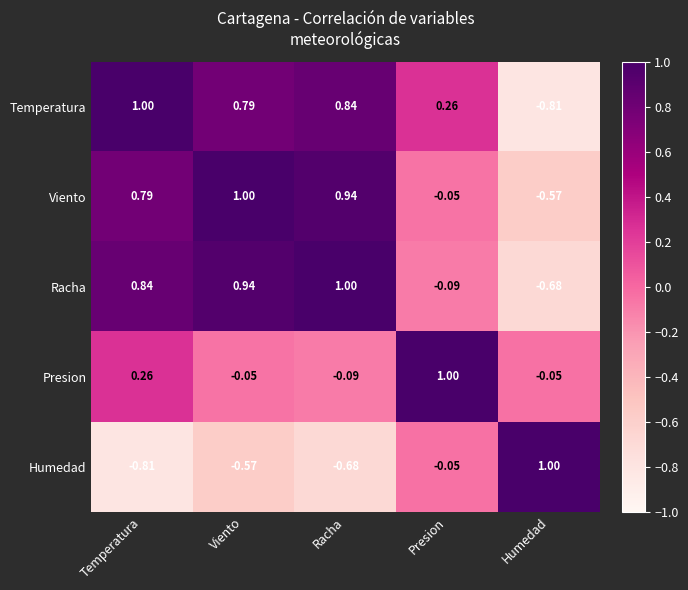

How many values in the Humedad series are below 0?

4